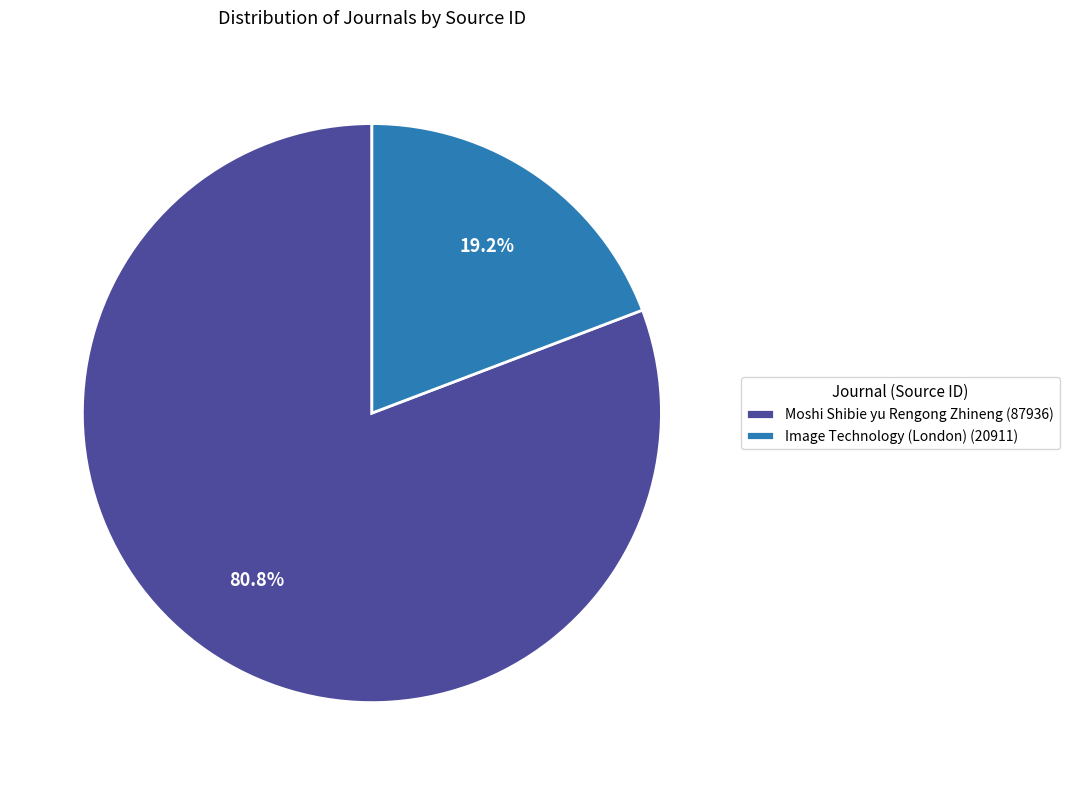

To the nearest percent, what portion does Image Technology (London) represent?

19%